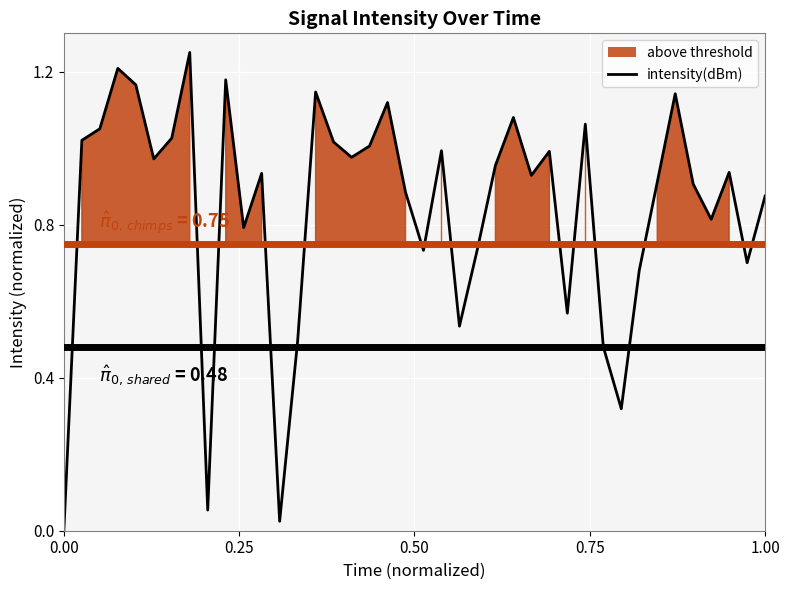

Reading left to right, what are all the values shown in this chart?

0.0	1.0	1.1	1.2	1.2	1.0	1.0	1.2	0.1	1.2	0.8	0.9	0.0	0.5	1.1	1.0	1.0	1.0	1.1	0.9	0.7	1.0	0.5	0.7	1.0	1.1	0.9	1.0	0.6	1.1	0.5	0.3	0.7	0.9	1.1	0.9	0.8	0.9	0.7	0.9